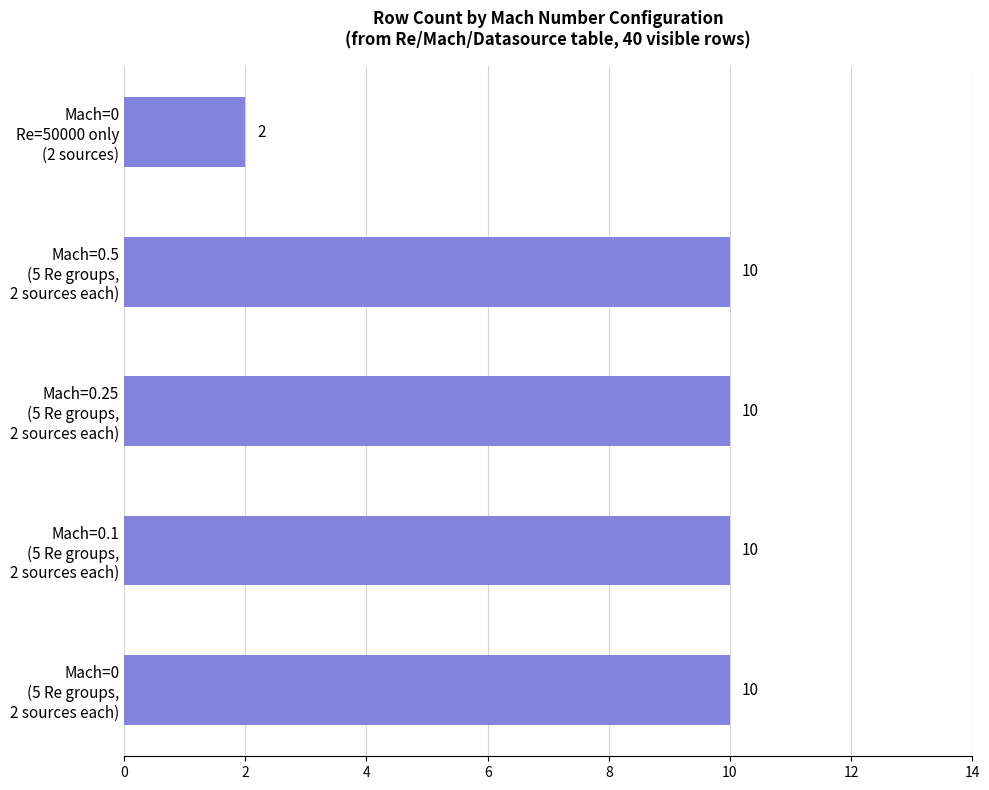

What is the maximum value shown in the chart?

10